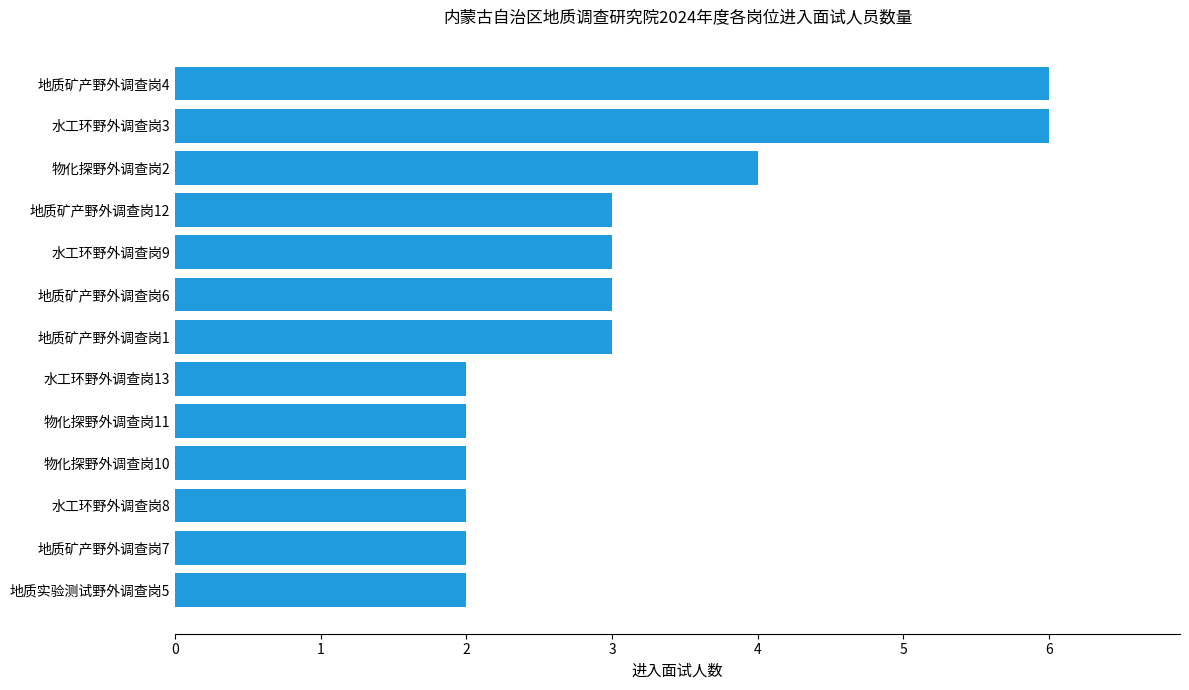

Is it true that the value at 地质矿产野外调查岗12 is 3?

True